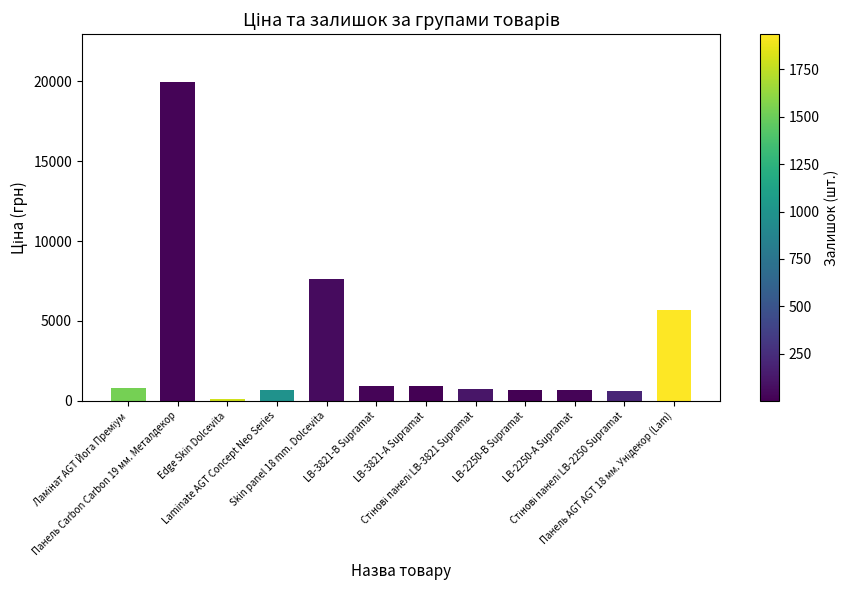

What is the difference between the maximum and minimum values?

19850.1